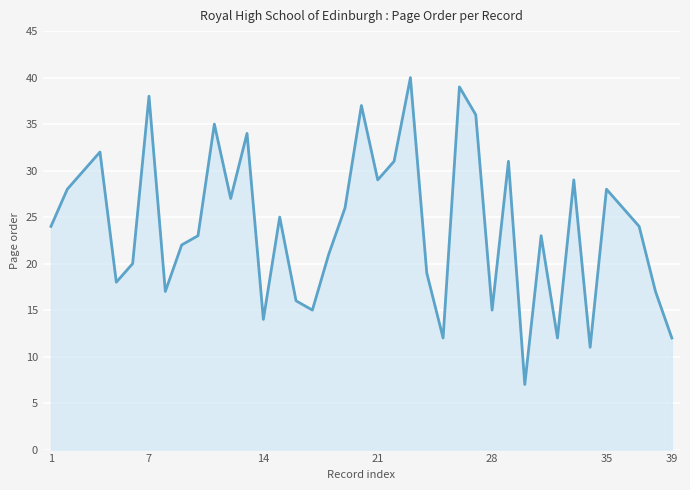

What is the difference between the maximum and minimum values?

33